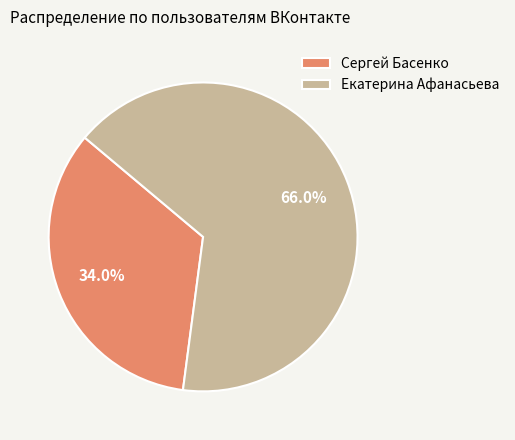

What is the ratio of the value at Сергей Басенко to the value at Екатерина Афанасьева?

0.5